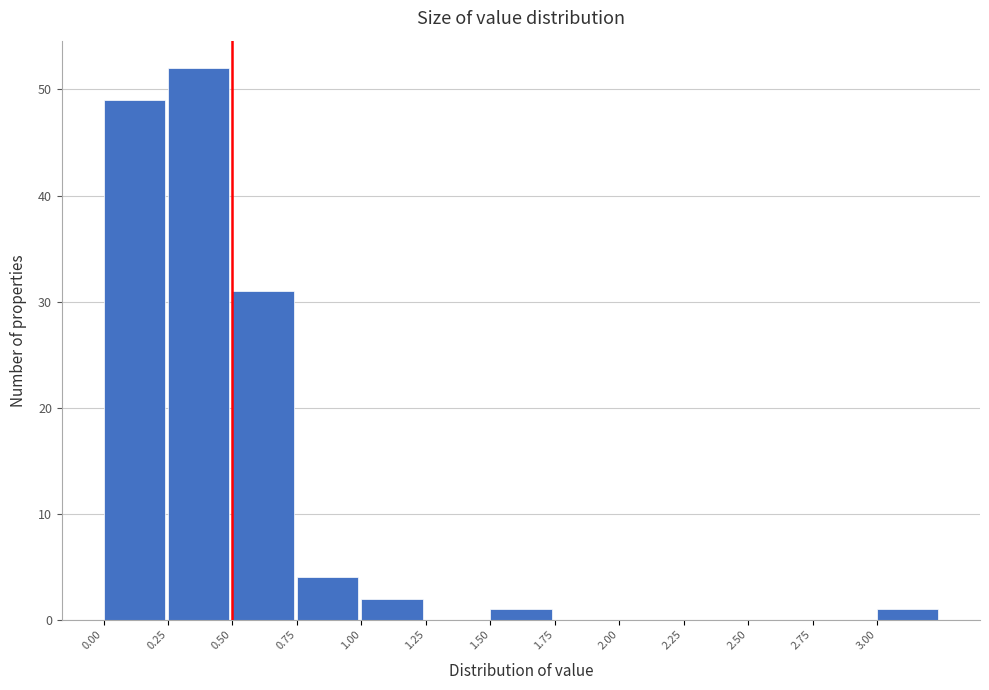

How tall is the bar that spans 0.50 to 0.75 on the x-axis? The values are not printed on the chart, so give them approximately, as read against the axis.

31